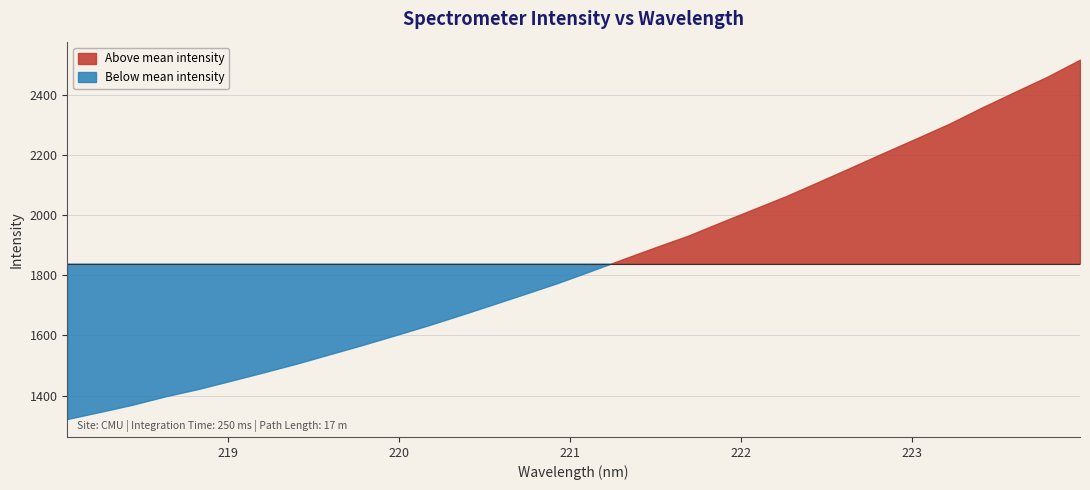

What value does the data have at 222.0721?

2019.9